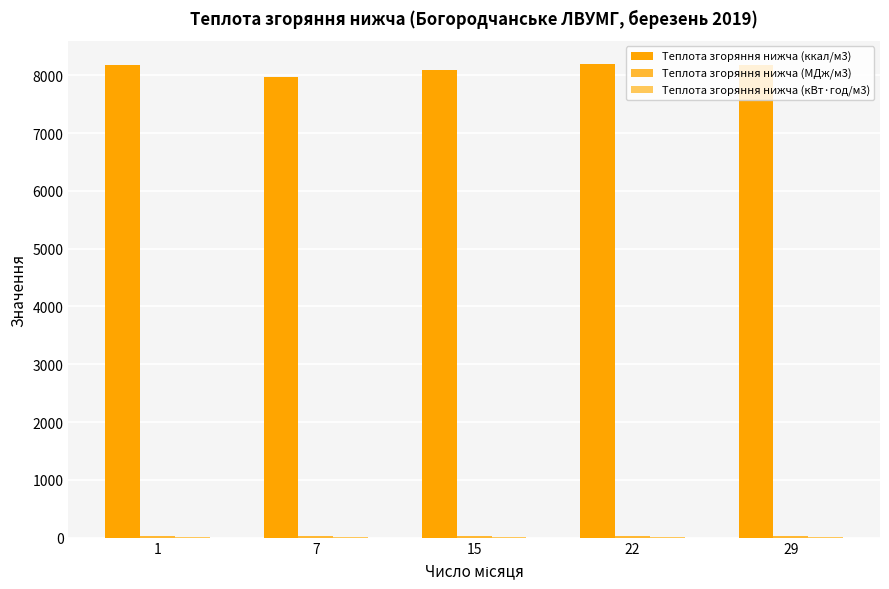

What is the greatest value displayed?

8186.5